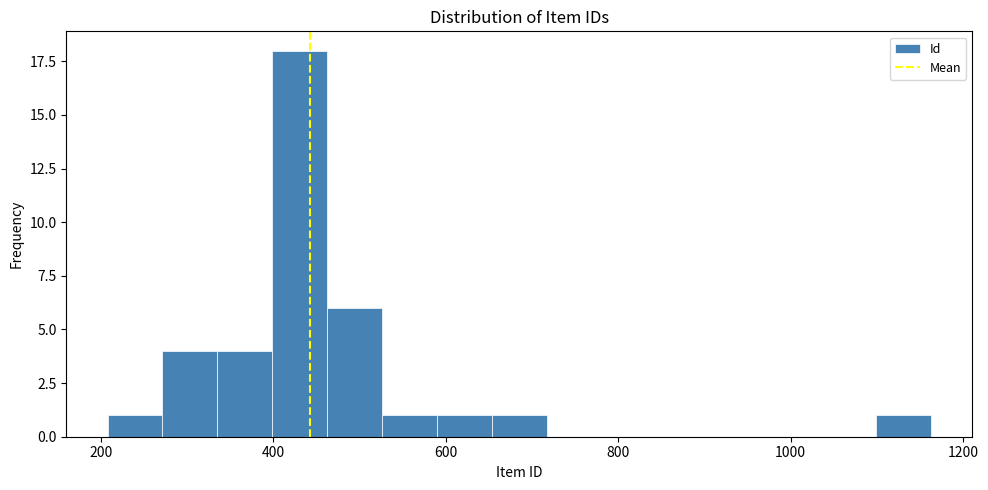

Around what value on the x-axis is the tallest bar? Give the approximate position of its centre, as read against the axis.

440